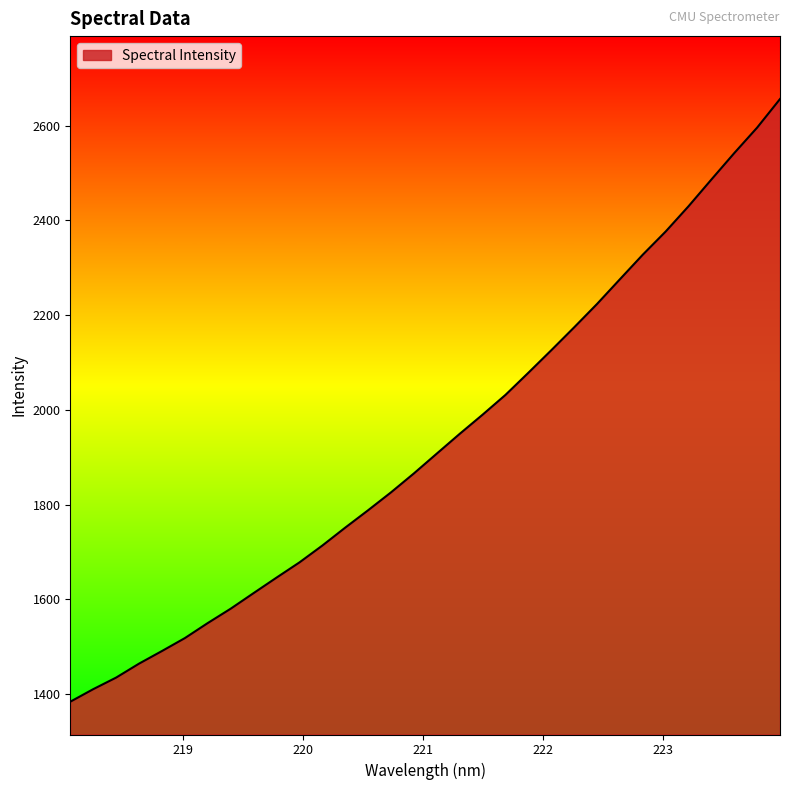

Reading left to right, list all the values displayed in this chart.

1384.1	1410.6	1435.0	1464.5	1491.1	1518.4	1550.2	1580.5	1613.4	1646.1	1678.2	1713.8	1751.6	1788.4	1826.1	1866.1	1908.0	1949.6	1990.1	2031.9	2078.6	2126.1	2174.4	2223.7	2275.9	2327.8	2376.7	2430.1	2486.5	2542.3	2596.1	2656.4